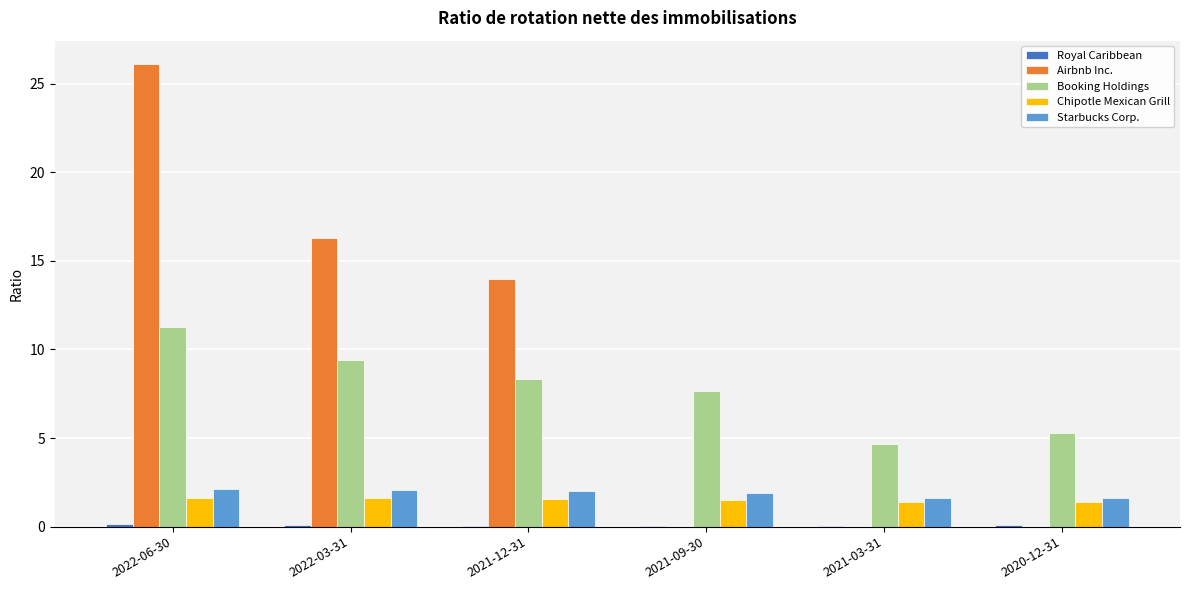

The Chipotle Mexican Grill series shows 1.6 at 2022-03-31. True or false?

True